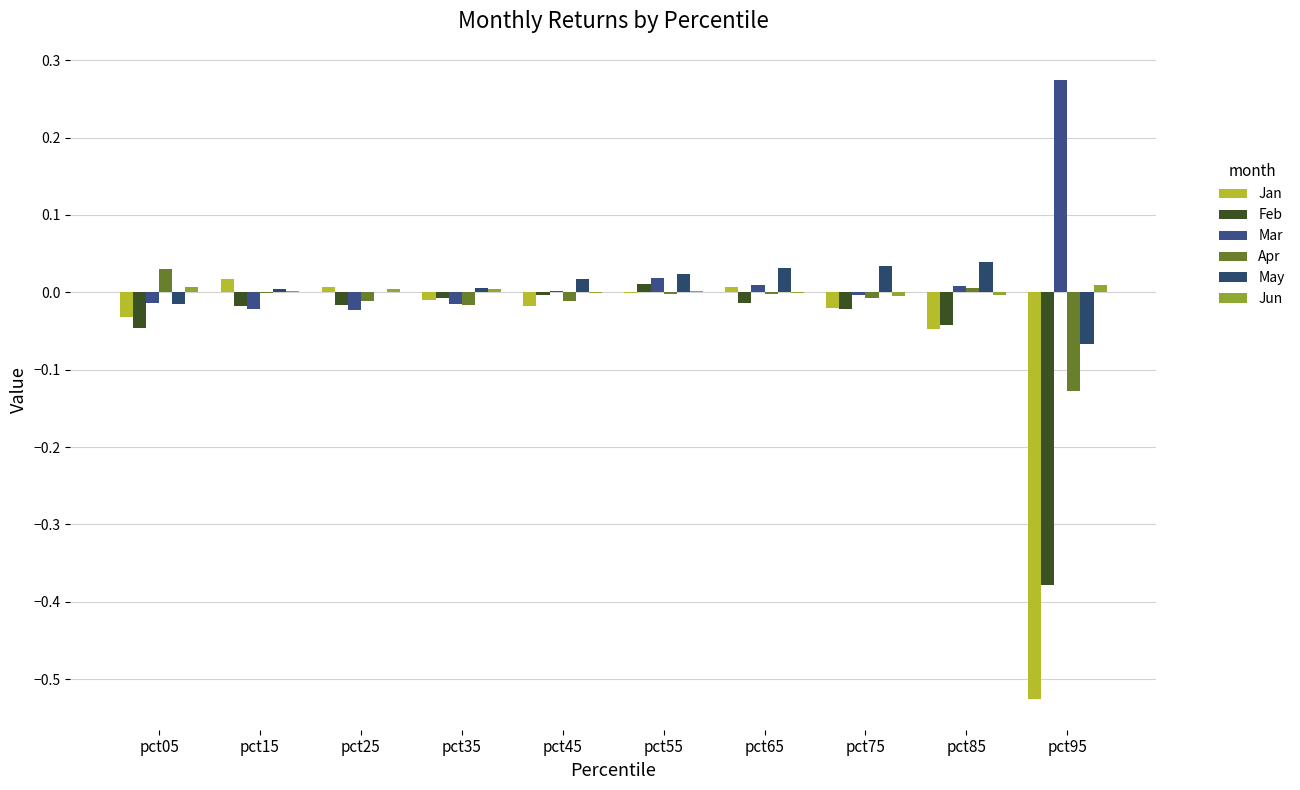

Reading right to left, list all the values displayed in this chart.

Jan: pct95=-0.5	pct85=-0.0	pct75=-0.0	pct65=0.0	pct55=-0.0	pct45=-0.0	pct35=-0.0	pct25=0.0	pct15=0.0	pct05=-0.0
Feb: pct95=-0.4	pct85=-0.0	pct75=-0.0	pct65=-0.0	pct55=0.0	pct45=-0.0	pct35=-0.0	pct25=-0.0	pct15=-0.0	pct05=-0.0
Mar: pct95=0.3	pct85=0.0	pct75=-0.0	pct65=0.0	pct55=0.0	pct45=0.0	pct35=-0.0	pct25=-0.0	pct15=-0.0	pct05=-0.0
Apr: pct95=-0.1	pct85=0.0	pct75=-0.0	pct65=-0.0	pct55=-0.0	pct45=-0.0	pct35=-0.0	pct25=-0.0	pct15=-0.0	pct05=0.0
May: pct95=-0.1	pct85=0.0	pct75=0.0	pct65=0.0	pct55=0.0	pct45=0.0	pct35=0.0	pct25=0.0	pct15=0.0	pct05=-0.0
Jun: pct95=0.0	pct85=-0.0	pct75=-0.0	pct65=-0.0	pct55=0.0	pct45=-0.0	pct35=0.0	pct25=0.0	pct15=0.0	pct05=0.0